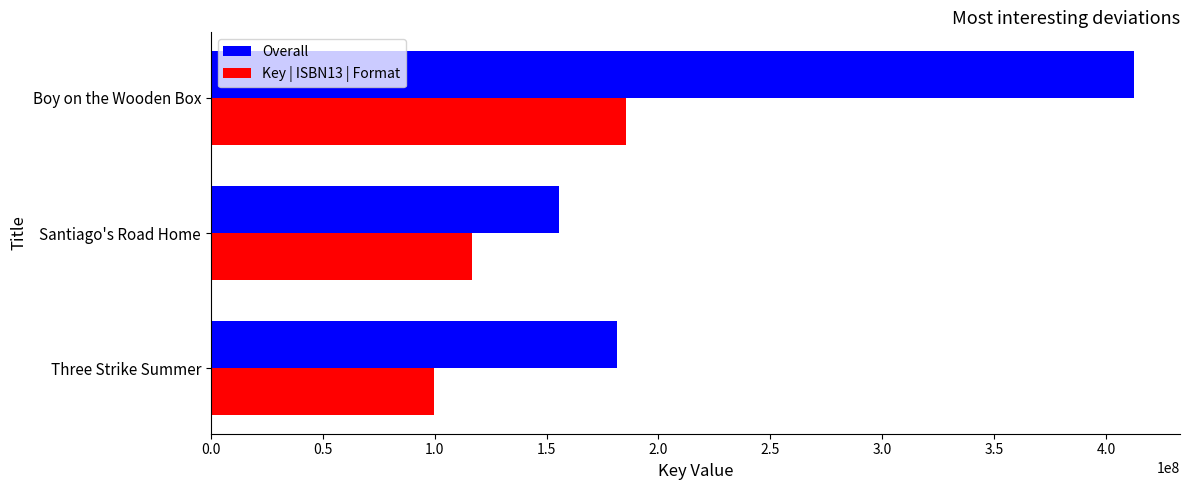

What is the average value of the Key | ISBN13 | Format series?

133953315.3